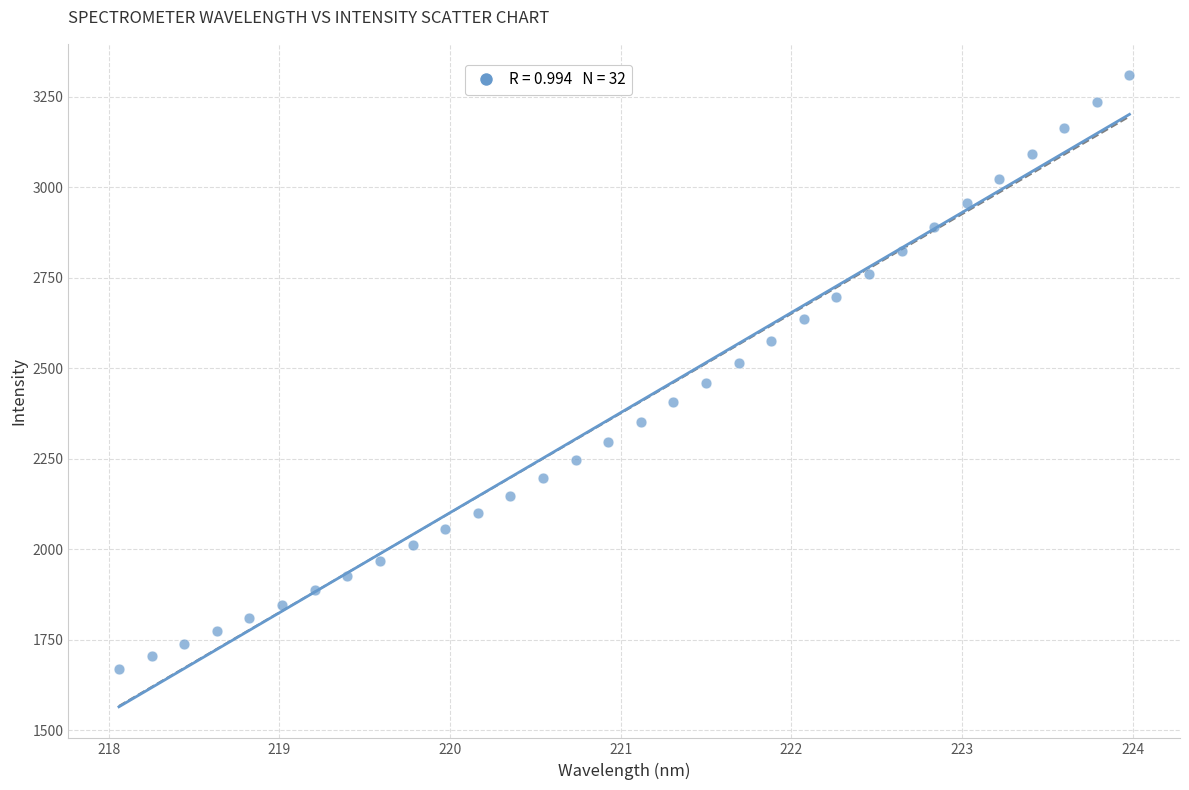

What is the range of Y values (max minus min)?

1638.6